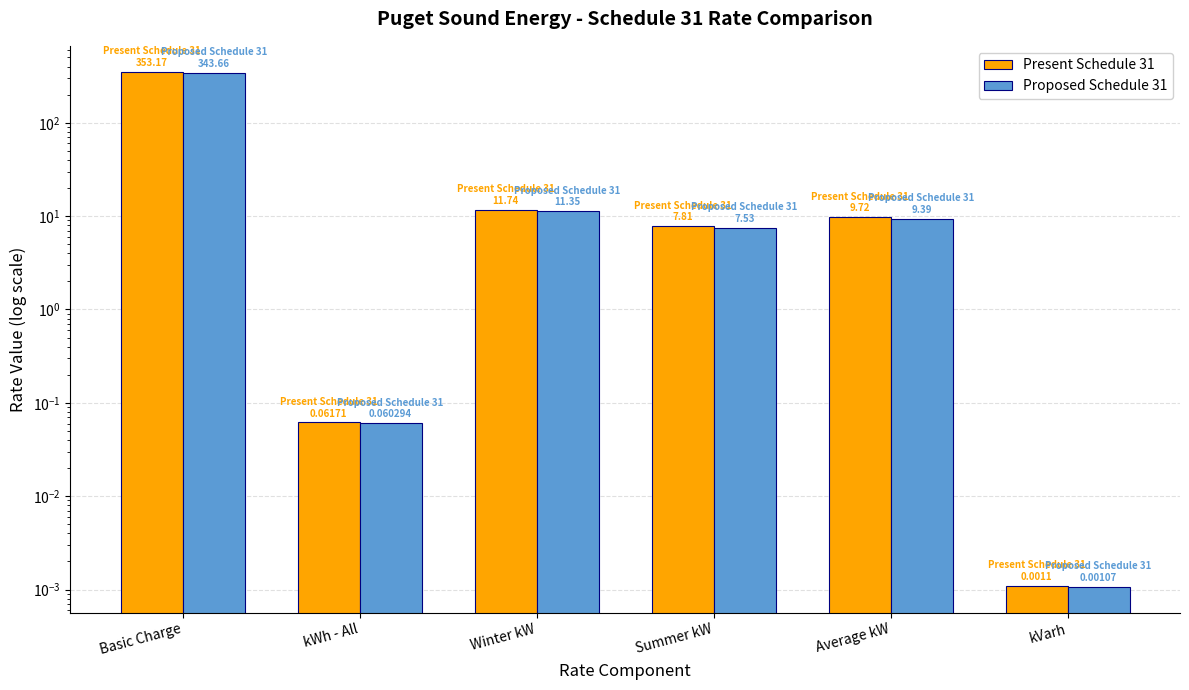

What are all the series names shown in the legend?

Present Schedule 31, Proposed Schedule 31